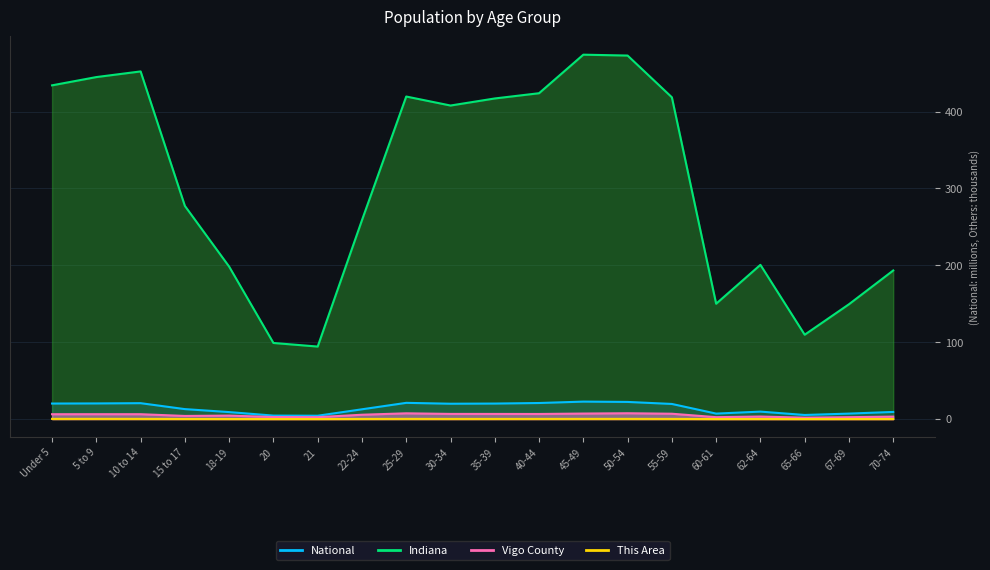

In Vigo County, how many points are higher than both neighbors (excluding endpoints)?

5